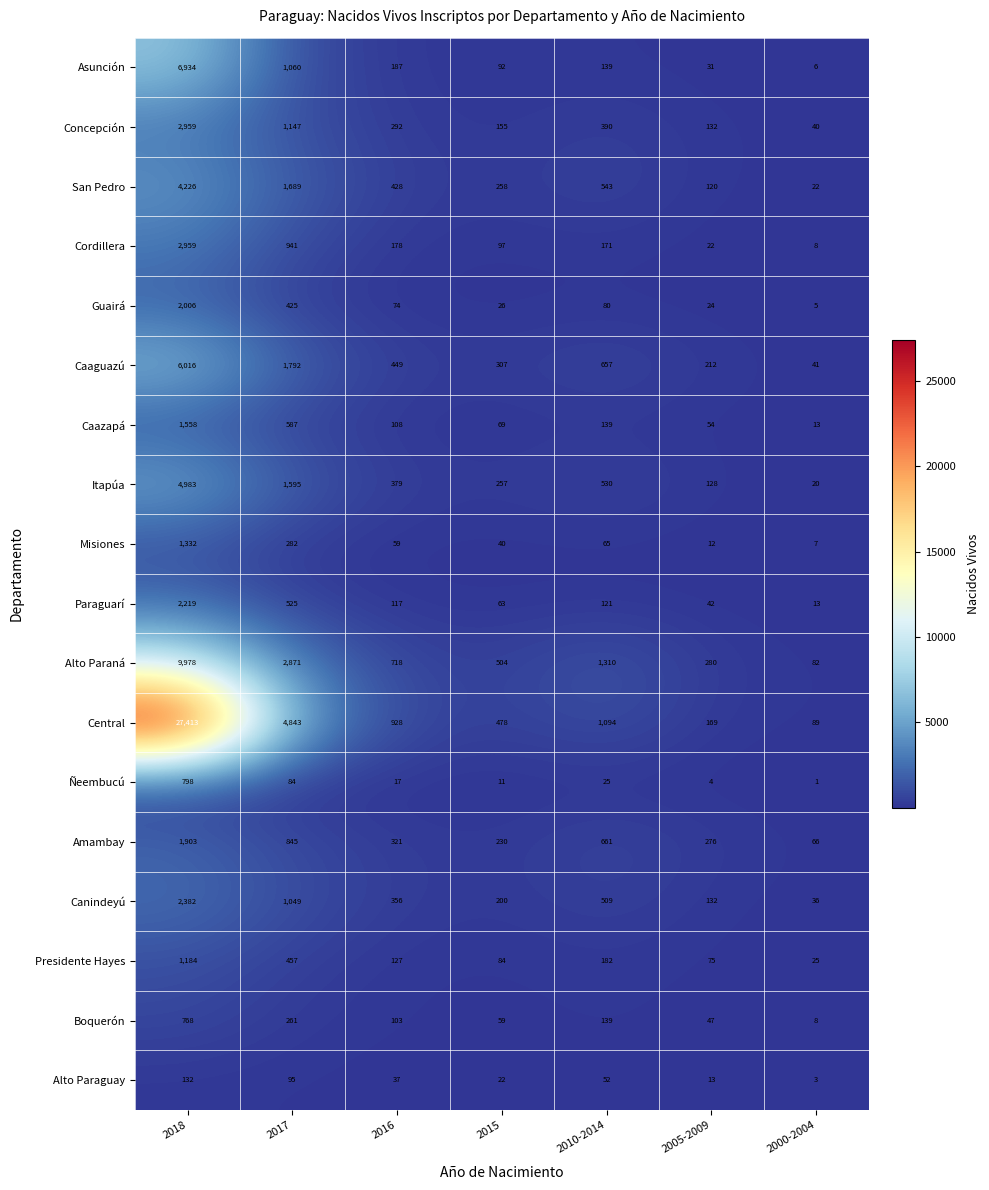

Rank the categories by Itapúa value from lowest to highest.

2000-2004, 2005-2009, 2015, 2016, 2010-2014, 2017, 2018